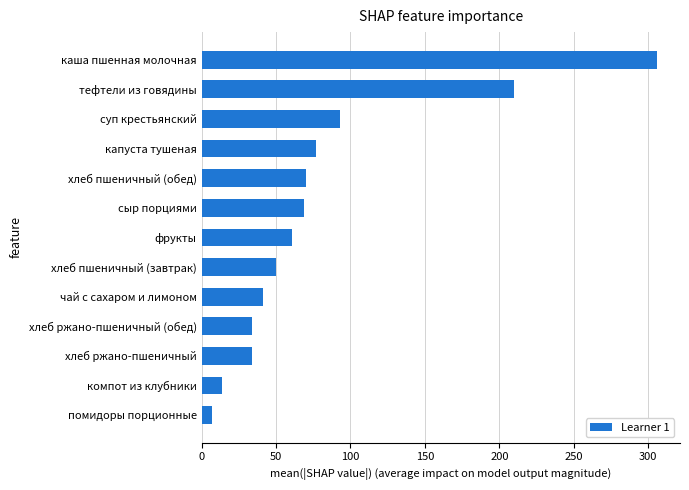

What is the greatest value displayed?

306